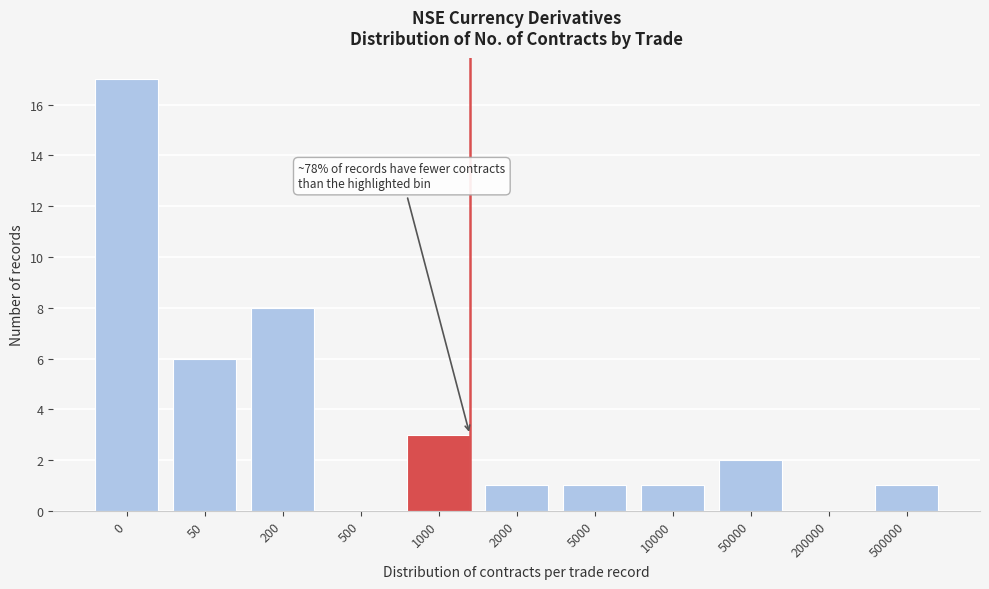

The chart shows a value of 0 at 500. True or false?

True